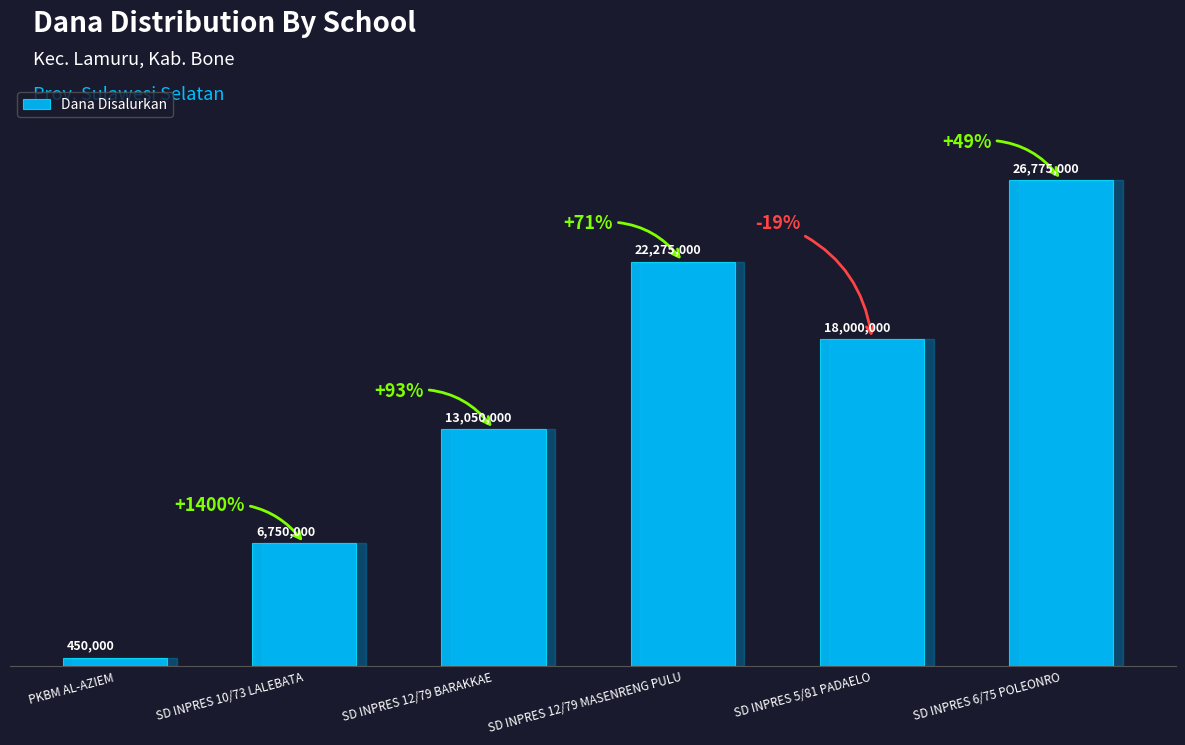

Reading right to left, what are all the values shown in this chart?

SD INPRES 6/75 POLEONRO=26775000	SD INPRES 5/81 PADAELO=18000000	SD INPRES 12/79 MASENRENG PULU=22275000	SD INPRES 12/79 BARAKKAE=13050000	SD INPRES 10/73 LALEBATA=6750000	PKBM AL-AZIEM=450000